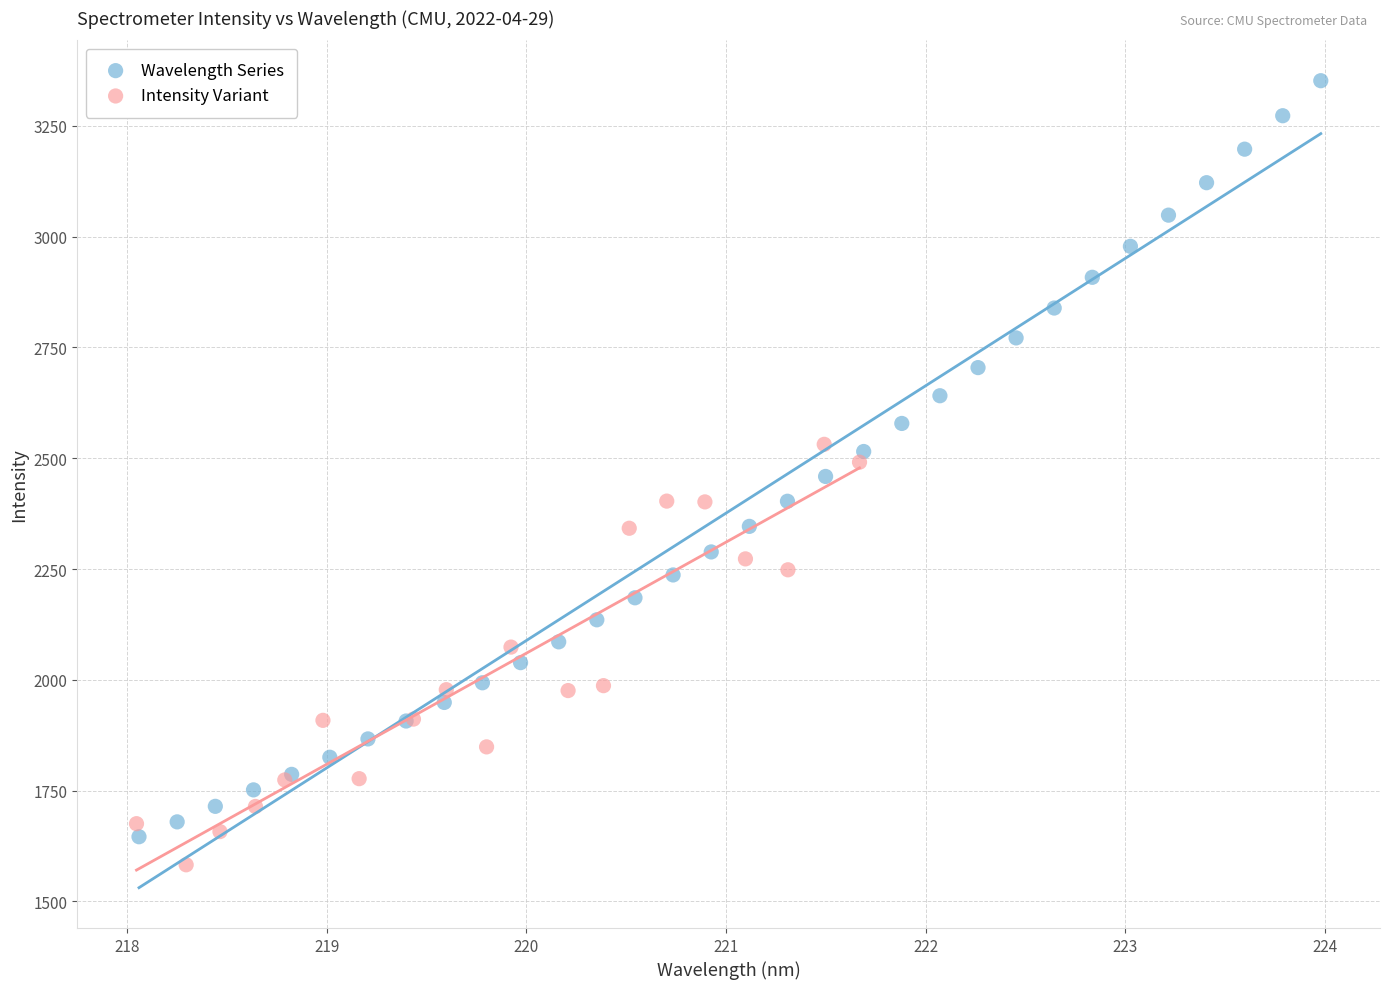

Which series contains the highest Y value?

Wavelength Series